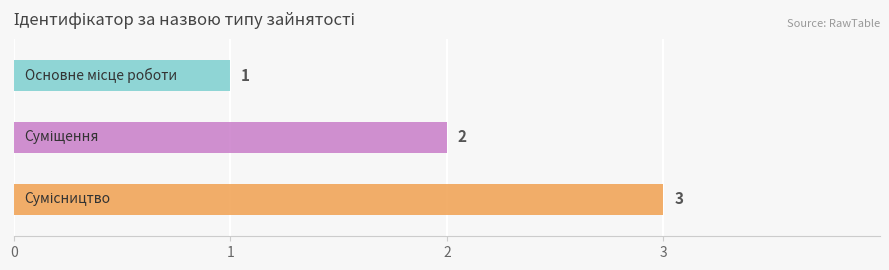

The chart shows a value of 0 at Суміщення. True or false?

False